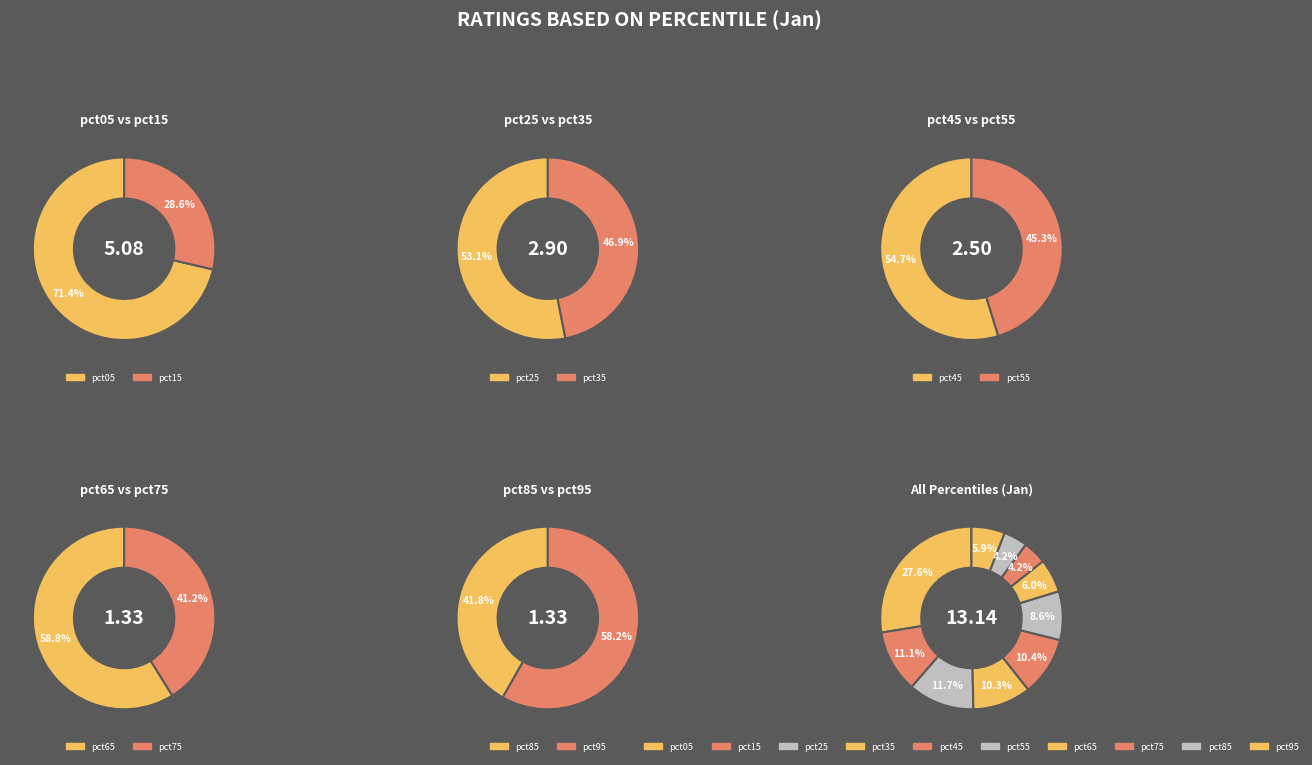

How many segments does this pie chart have?

10